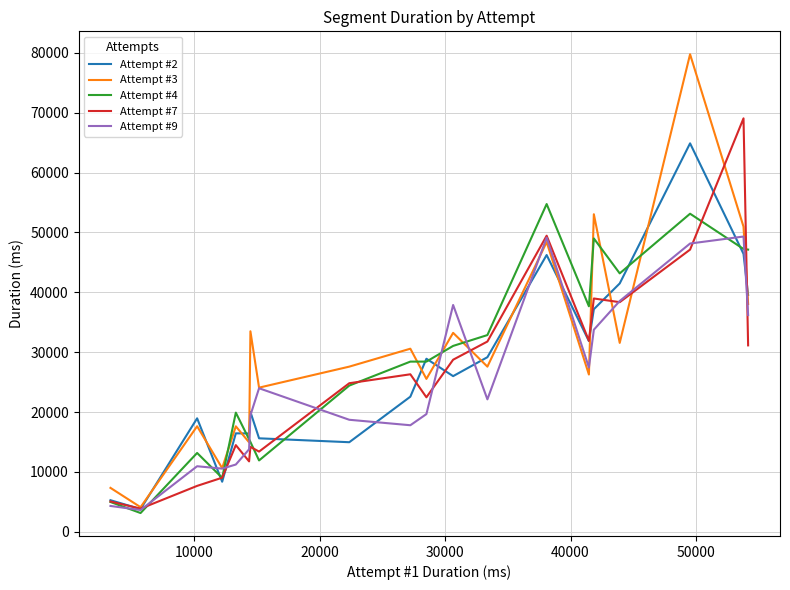

True or false: Attempt #4 and Attempt #2 intersect in this chart.

True